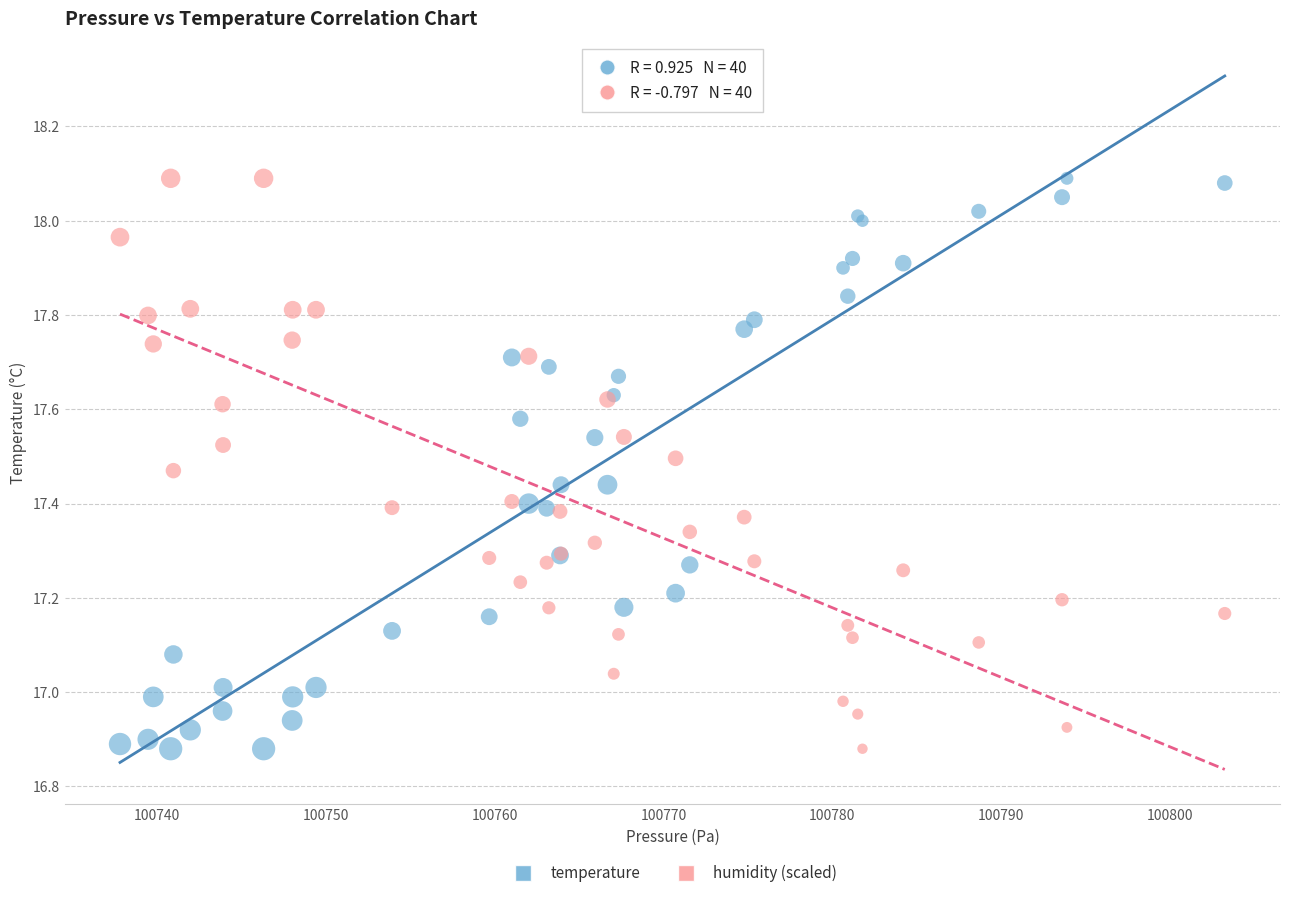

What is the X range (max minus min) for the scatter plot?

65.4